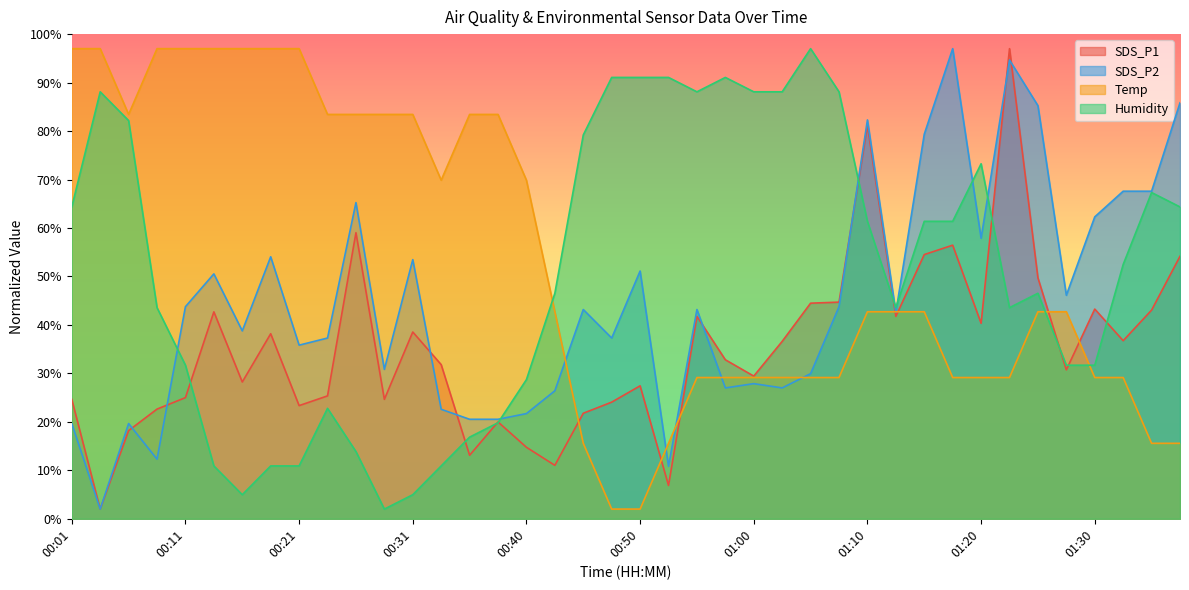

Count the number of categories in the chart.

40